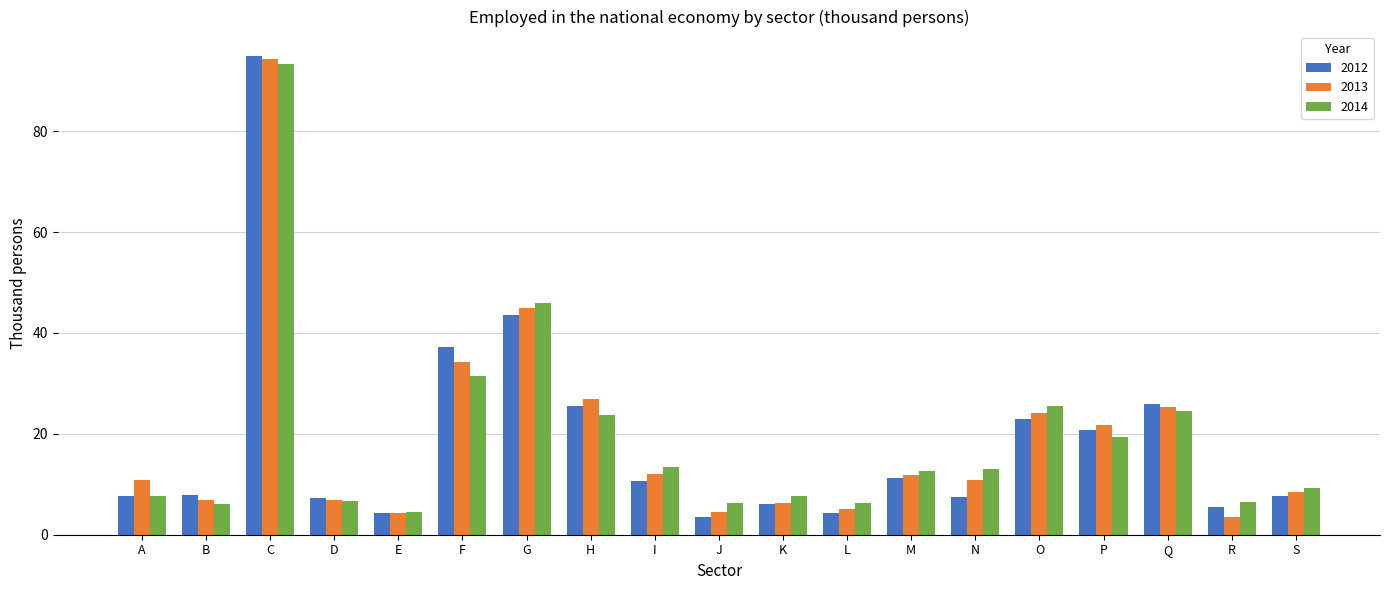

Is the value of 2014 at I greater than the value of 2013 at N?

Yes